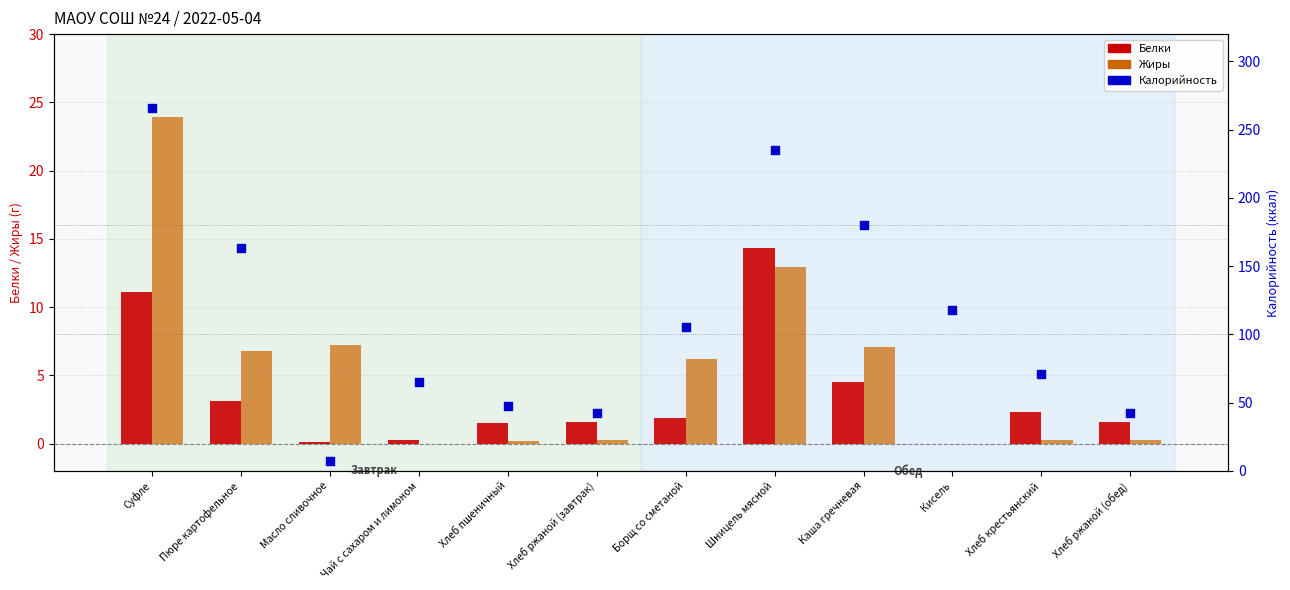

Is the value of Белки at Масло сливочное greater than the value of Жиры at Хлеб ржаной (обед)?

No